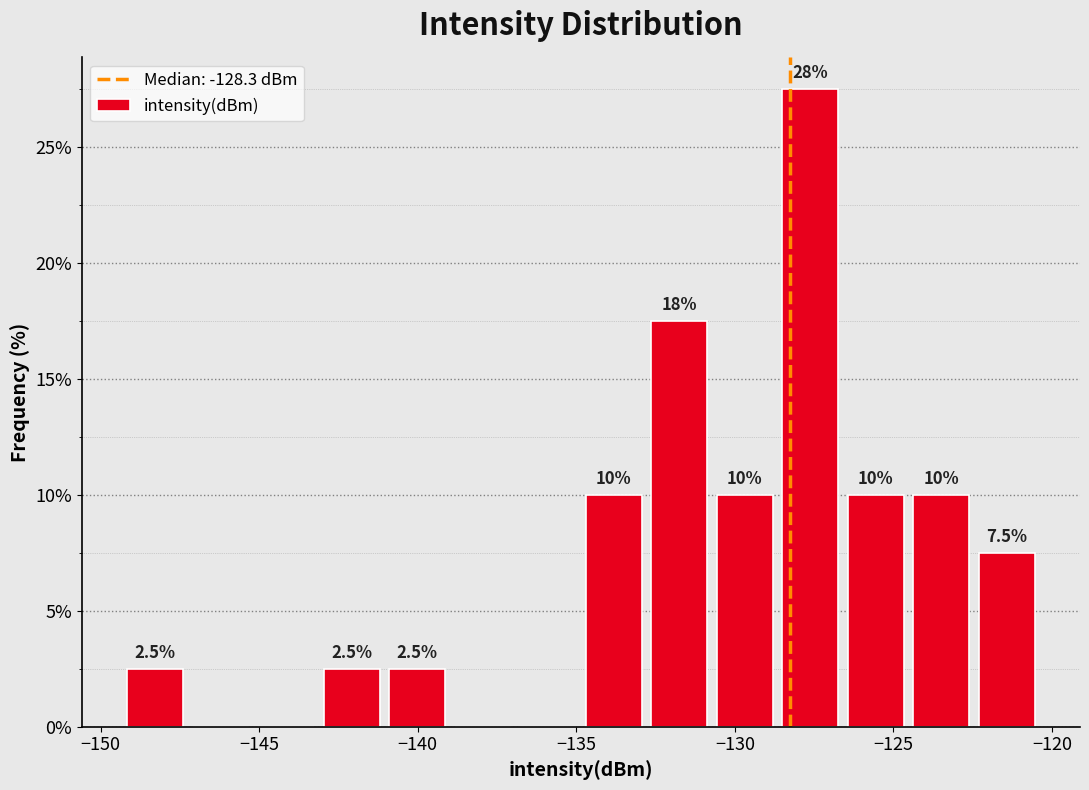

Over which range of the x-axis is the bar tallest?

-128.5 to -126.5